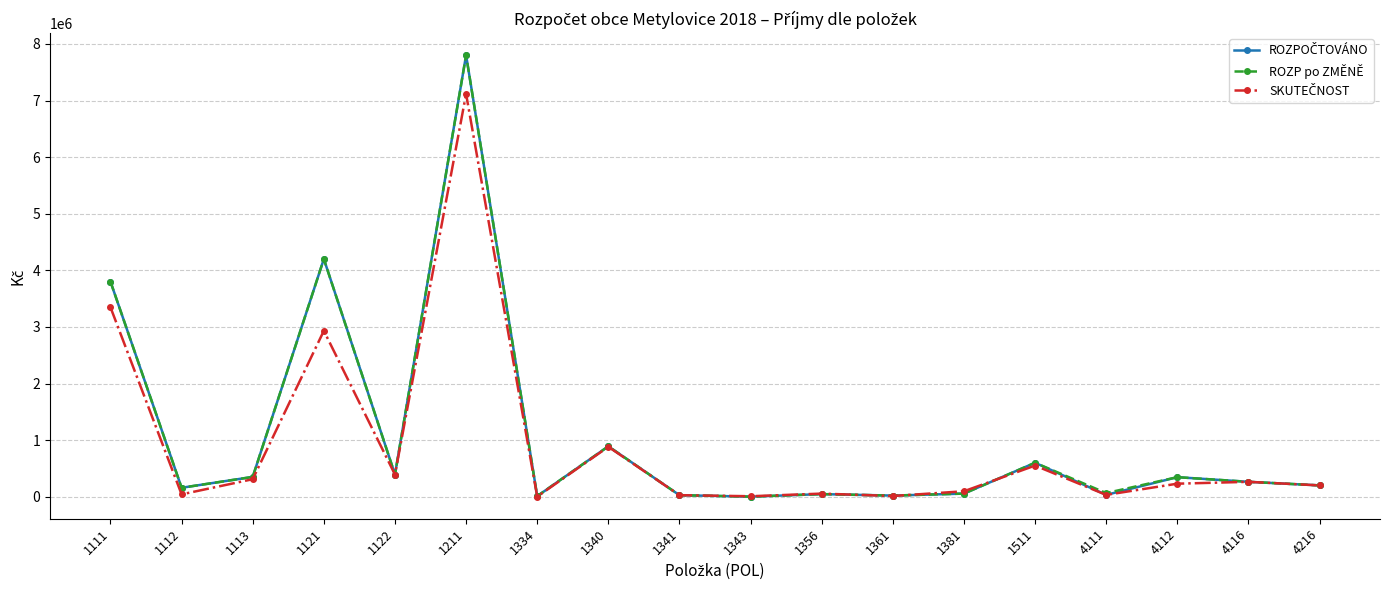

What is the maximum value shown in the chart?

7800000.0